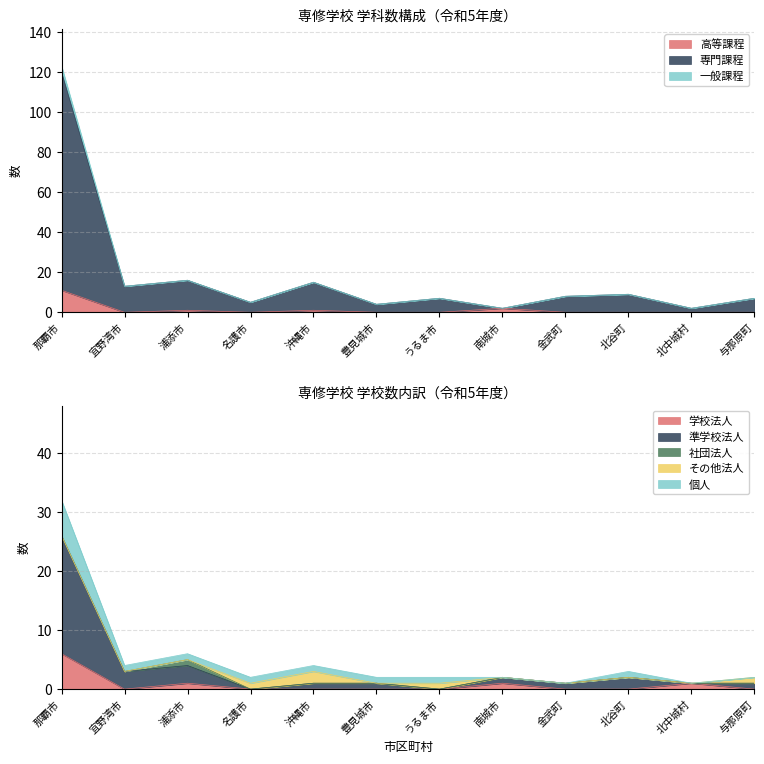

What is the label of the 12th point from the left?

与那原町